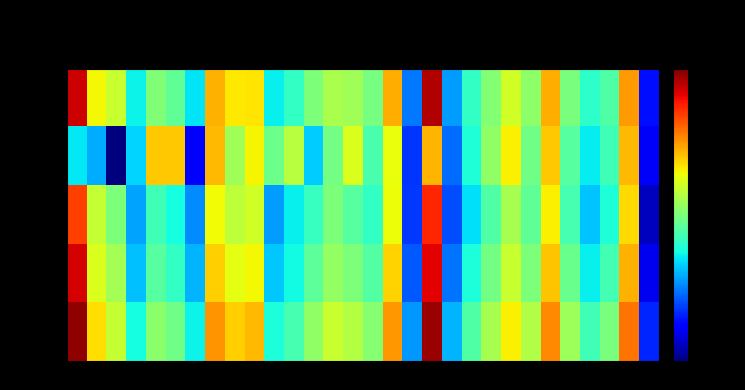

Which series has the largest total across all categories?

min 4